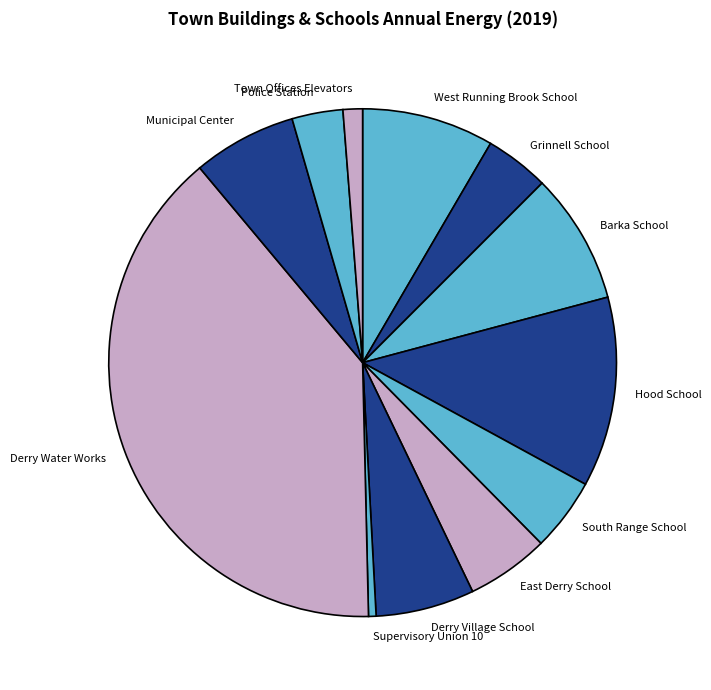

The Police Station slice represents 3% of the pie. True or false?

True